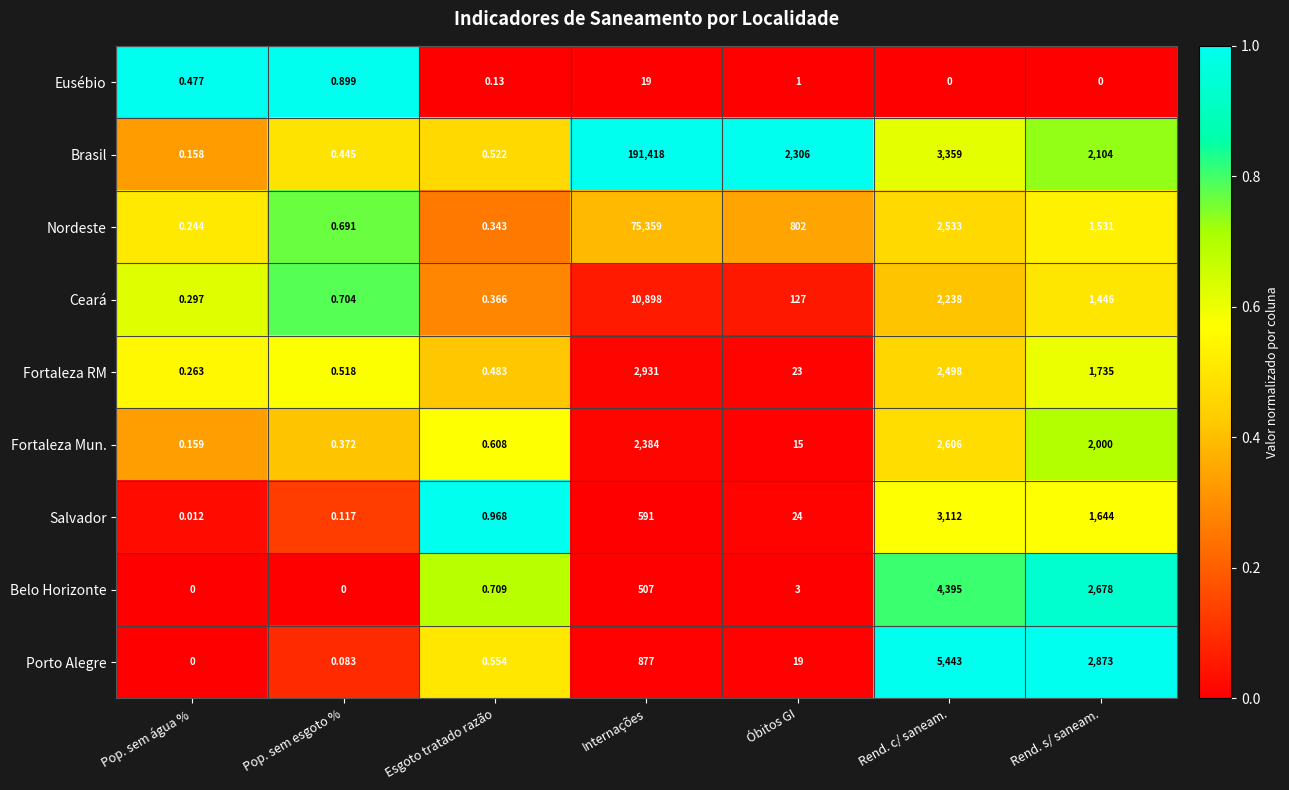

Count the number of categories in the chart.

7